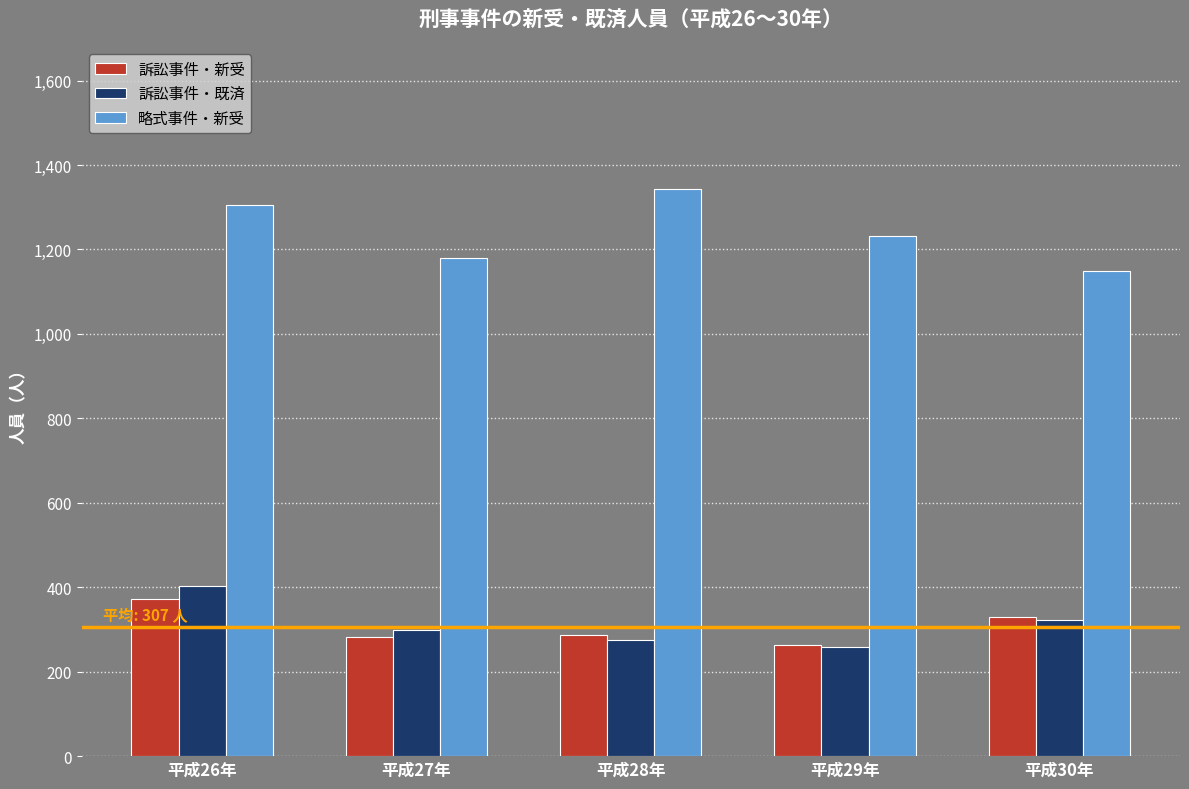

How many groups of bars are there?

5